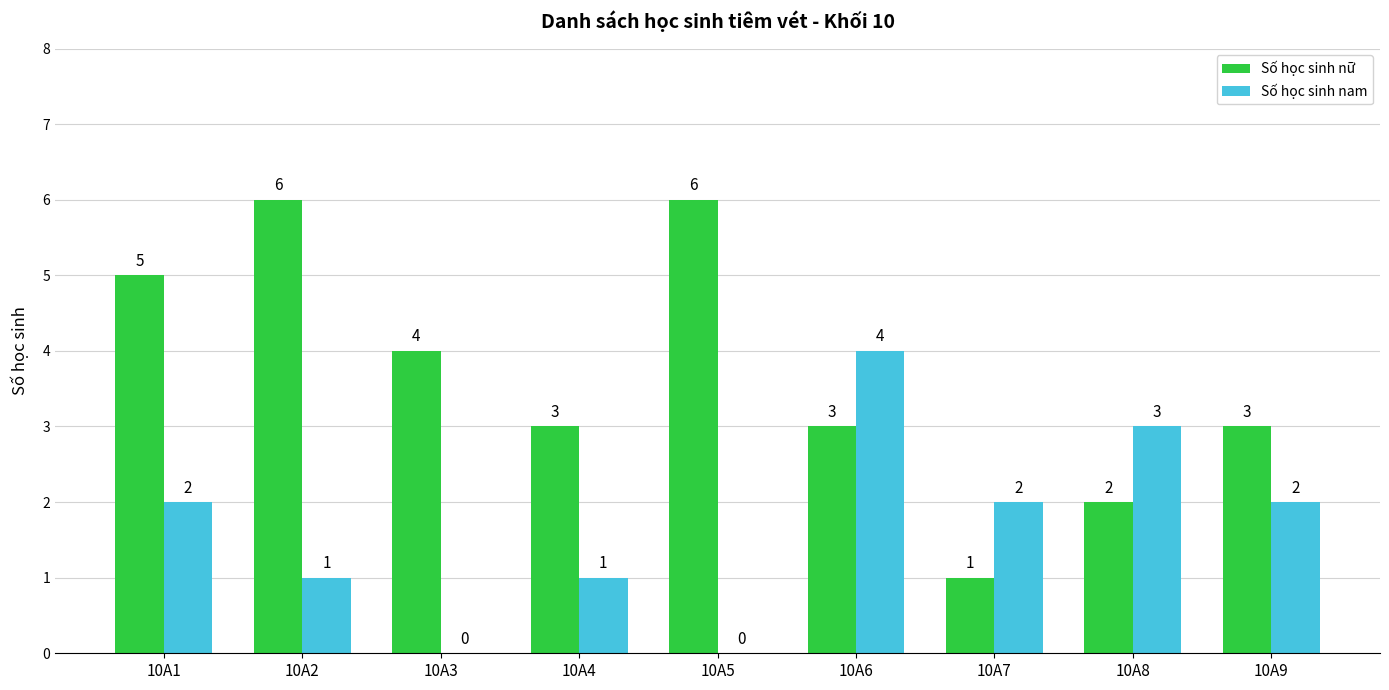

How many groups of bars are there?

9